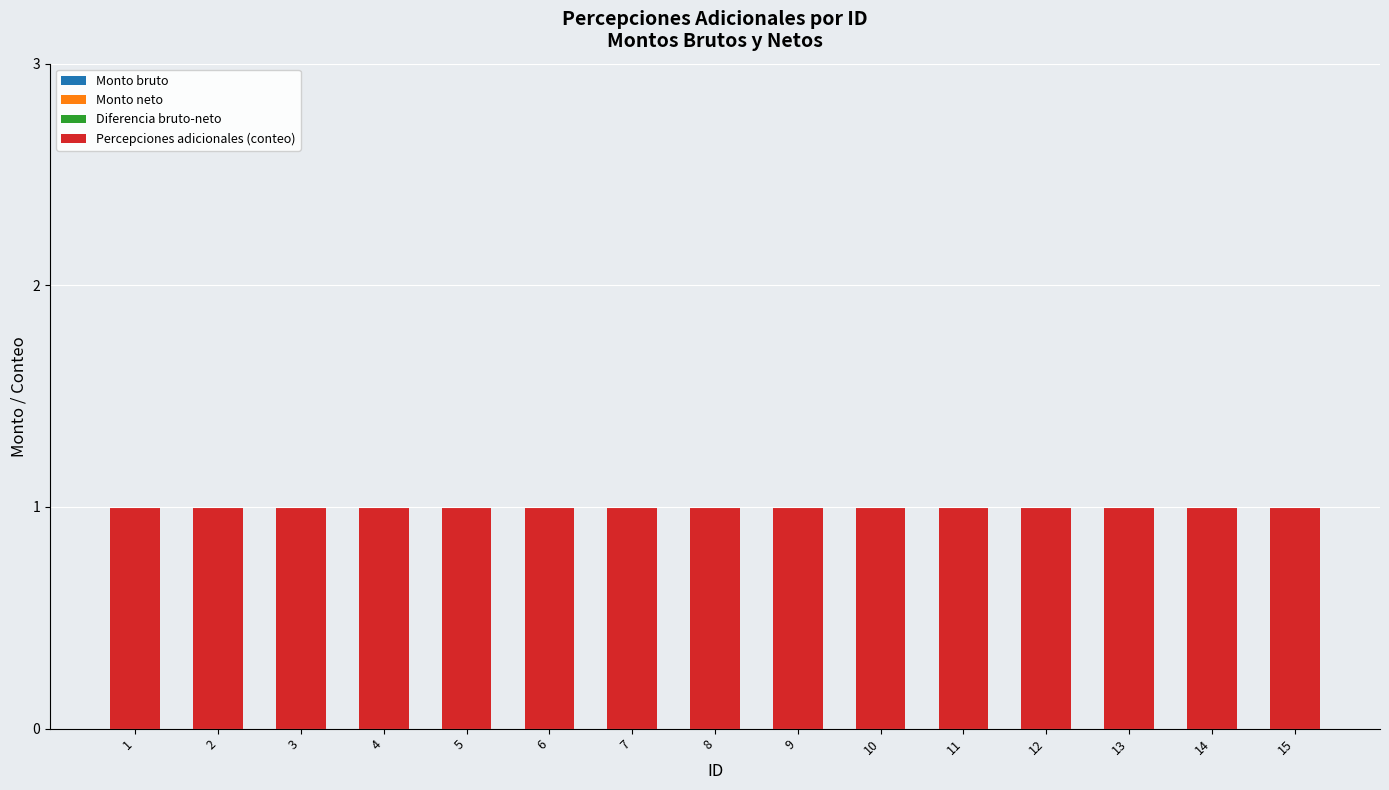

Where is Diferencia bruto-neto nearest to the value 0?

1